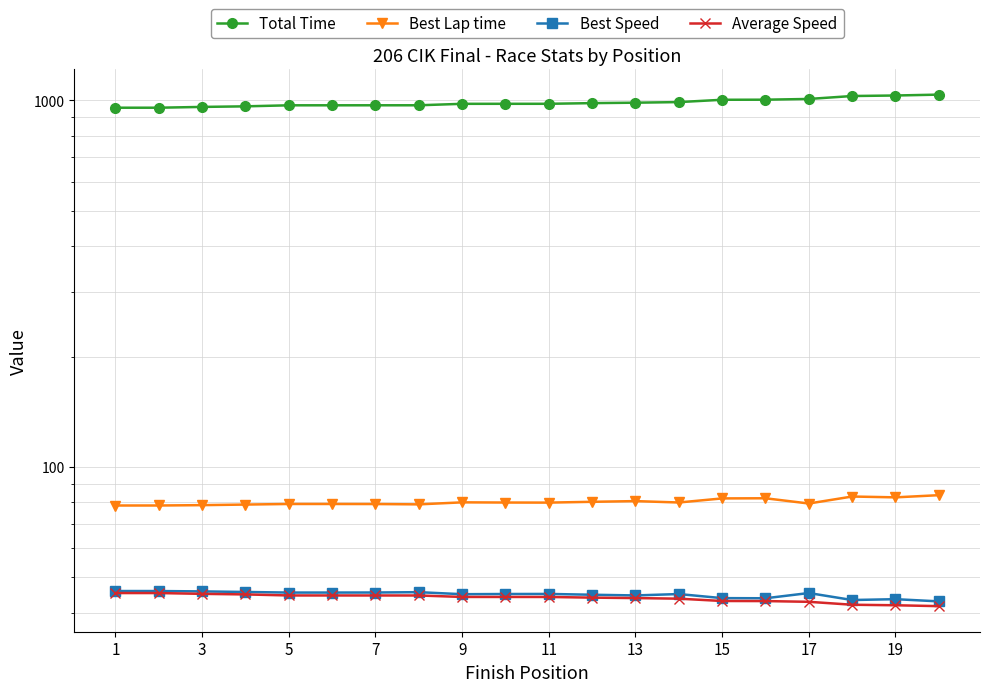

What is the total value across all series at 13?

1153.5